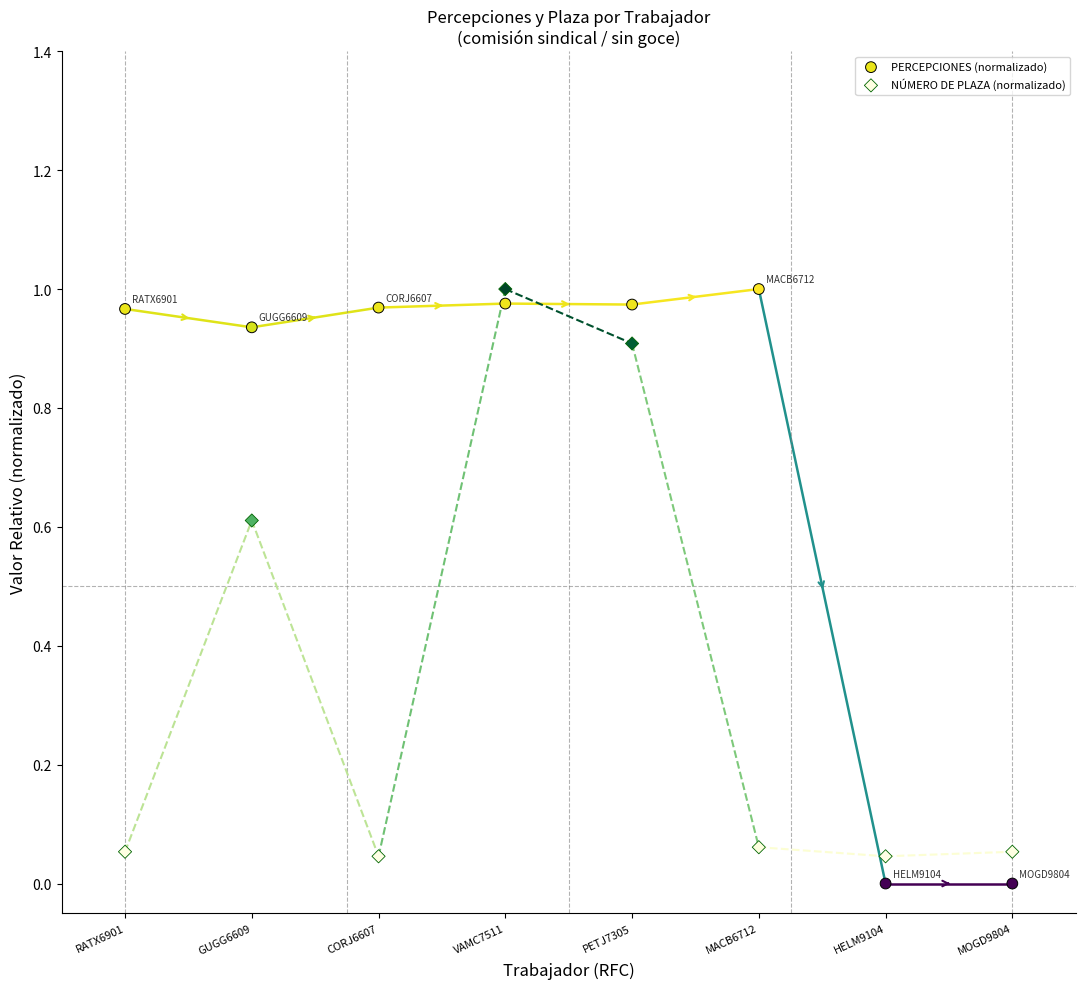

Which series has the largest Y range (max minus min)?

PERCEPCIONES (normalizado)